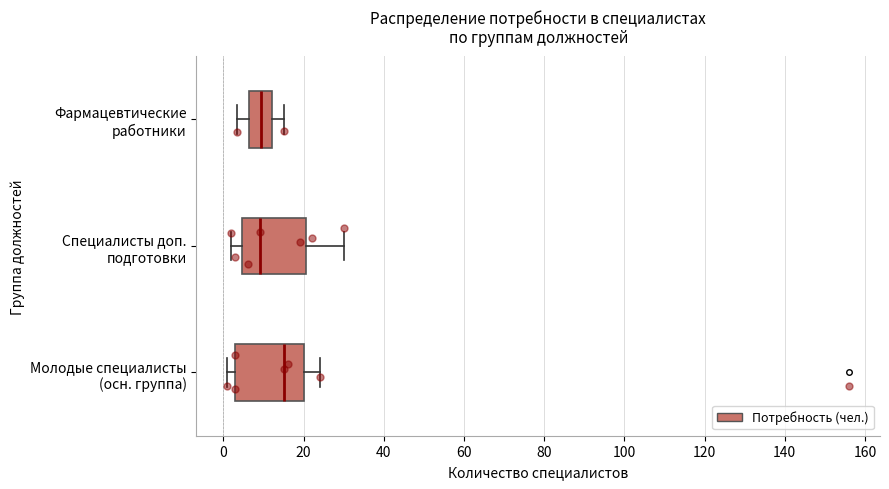

Reading bottom to top, read every box against the x-axis: the position of its median line, the range the box covers, and the ends of its whiskers. The values are not printed on the chart, so give them approximately, as read against the axis.

Молодые специалисты (осн. группа): median 16, box 4 to 20, whiskers 2 to 24
Специалисты доп. подготовки: median 10, box 4 to 20, whiskers 2 to 30
Фармацевтические работники: median 10, box 6 to 12, whiskers 4 to 16